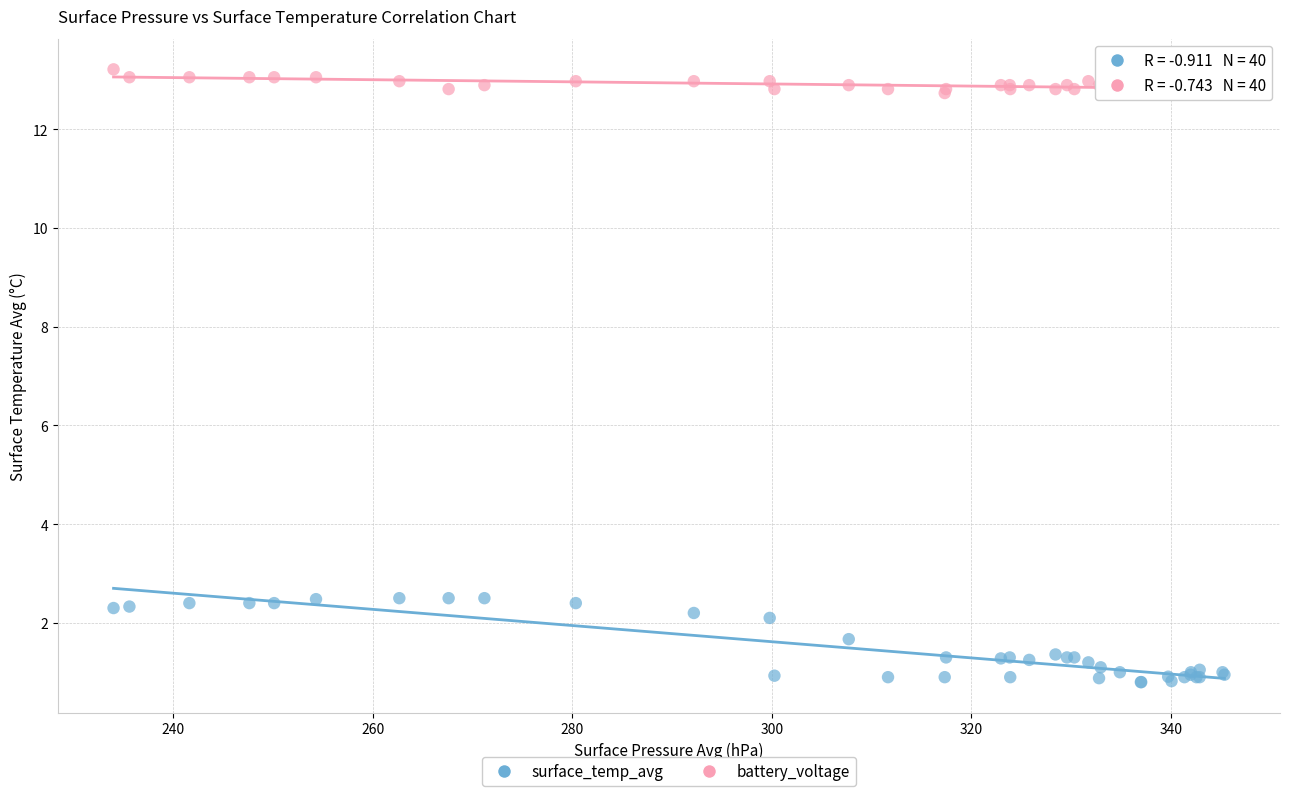

Which series has the widest spread of Y values?

surface_temp_avg